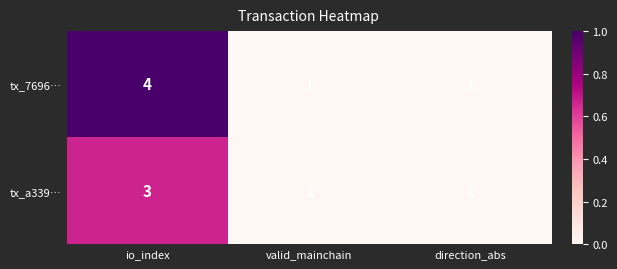

What is the maximum value for tx_7696…?

4